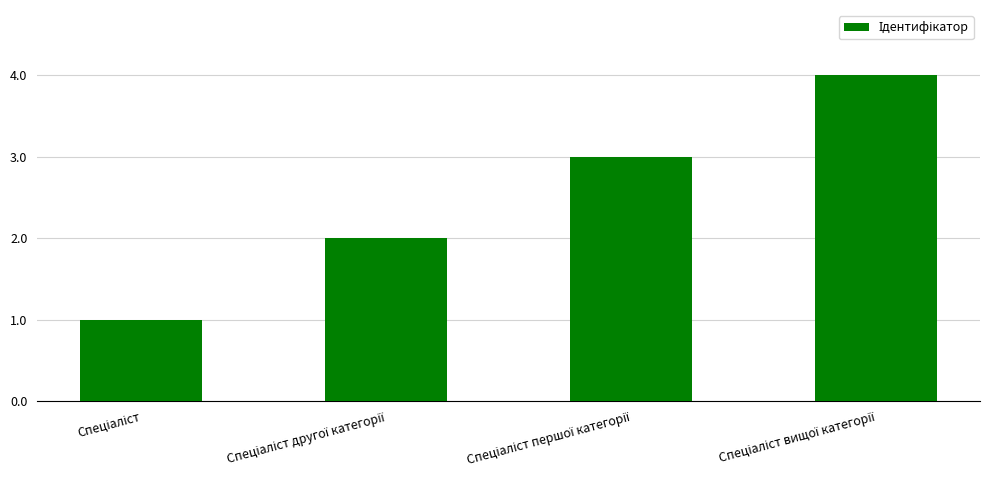

Reading left to right, what are all the values shown in this chart?

1	2	3	4